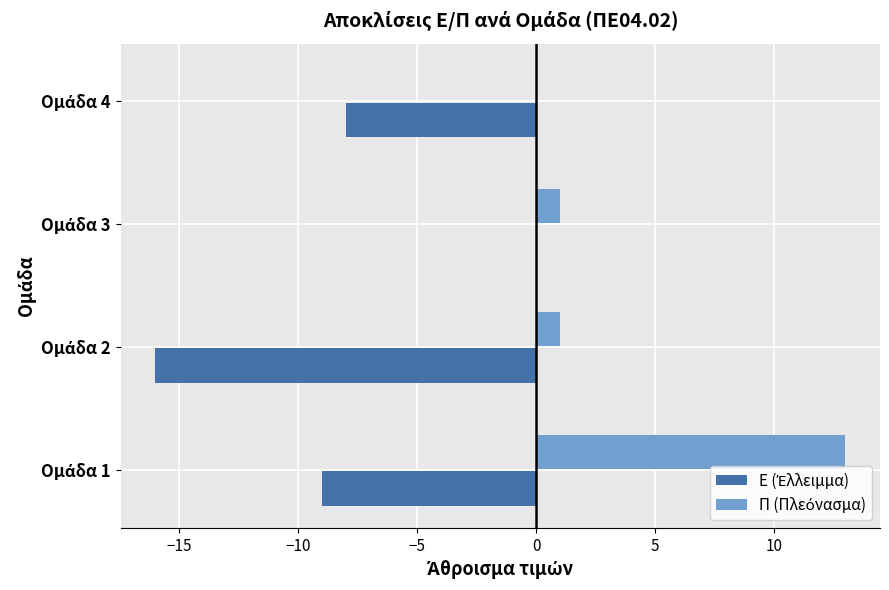

Count the number of data series in this chart.

2